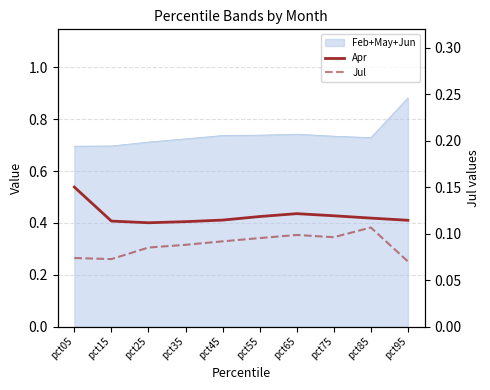

Which category has the highest value in the Jul series?

pct85